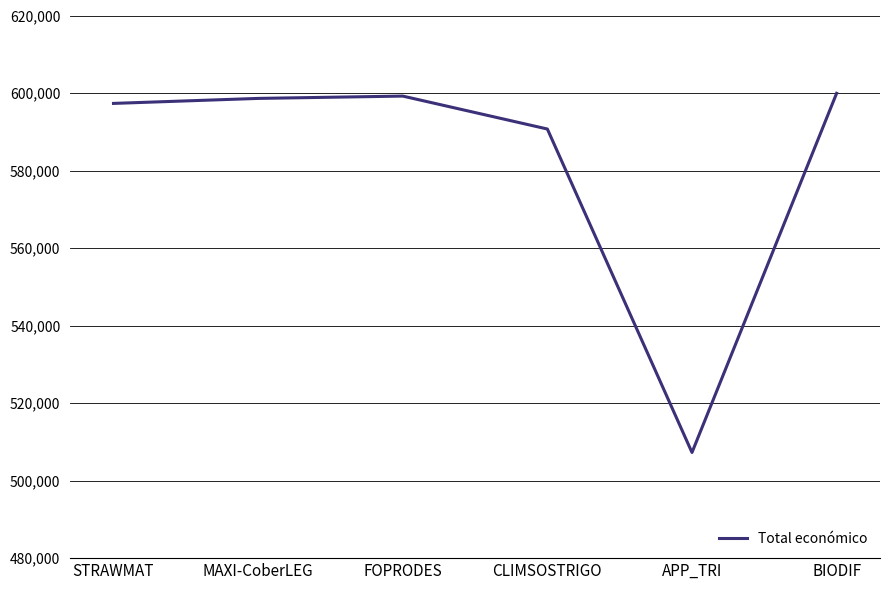

What is the difference between the maximum and minimum values?

92672